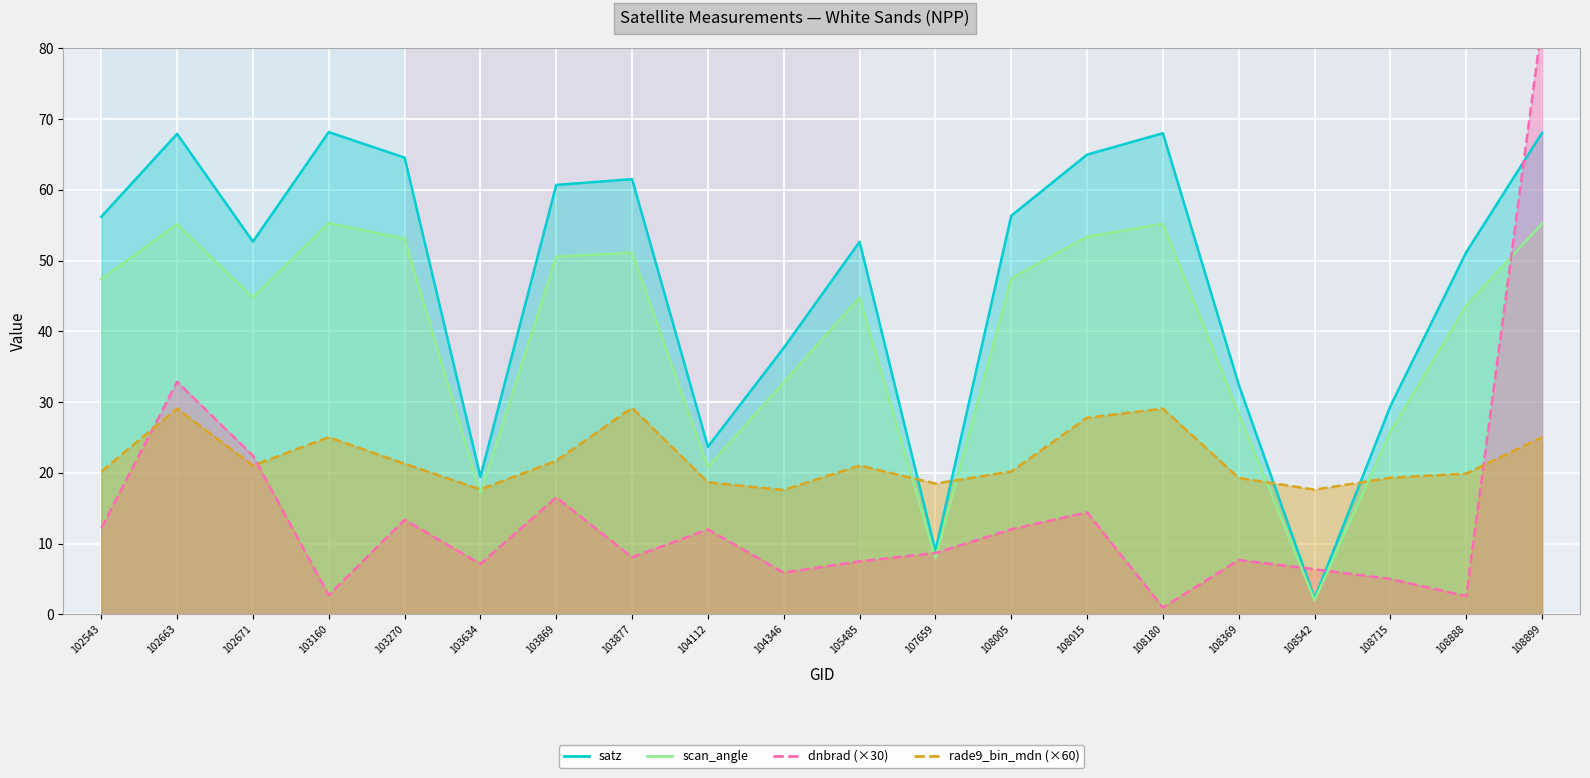

What is the approximate value of scan_angle_line at 108180?

55.2